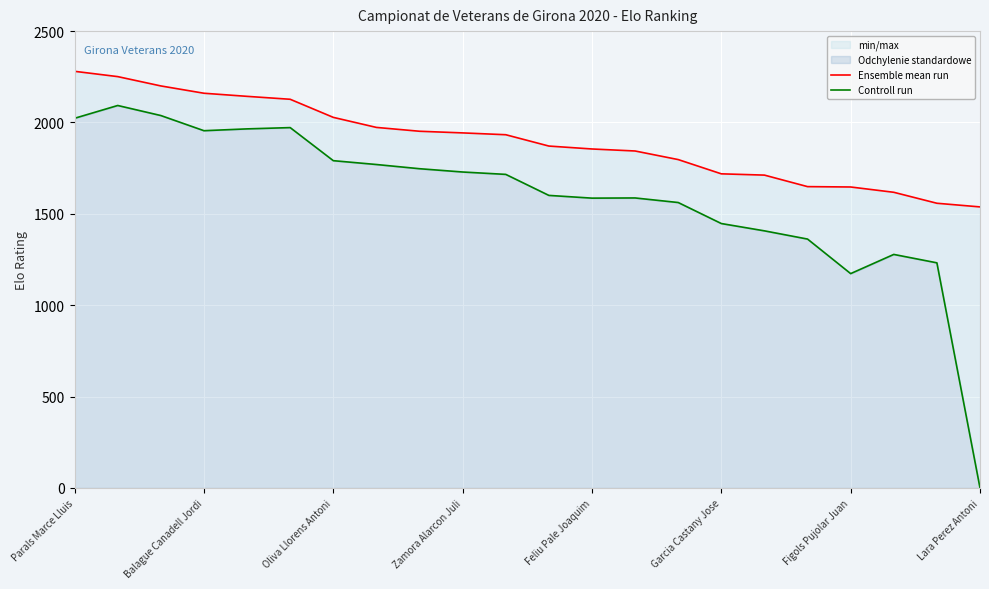

What value does the Ensemble mean run series have at Parals Marce Lluis, to the nearest 50?

2300